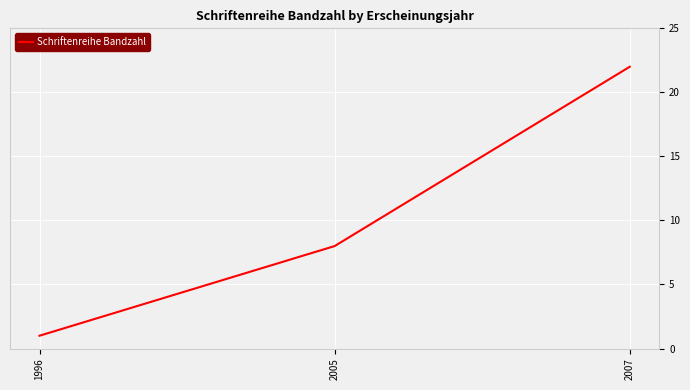

What is the difference between the maximum and minimum values?

21